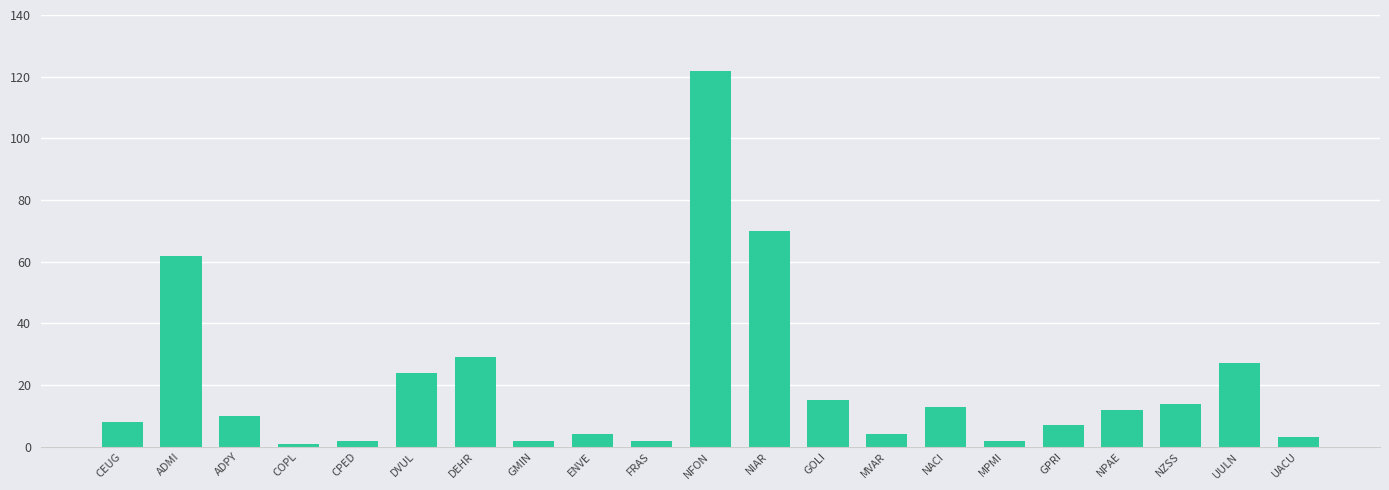

Which label corresponds to the largest value in the chart?

NFON